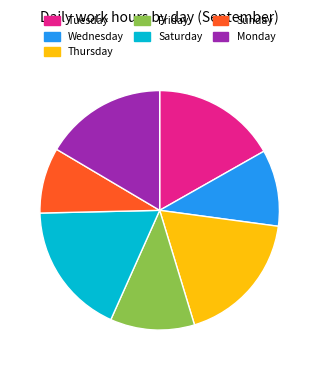

Does any single category account for the majority?

No